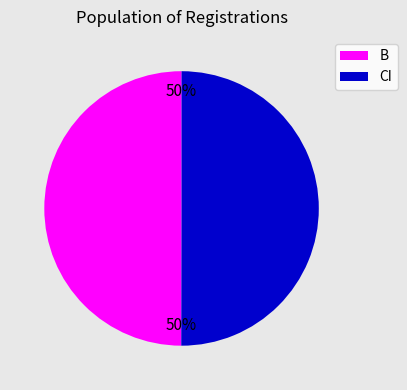

To the nearest percent, what is the average slice percentage?

50%